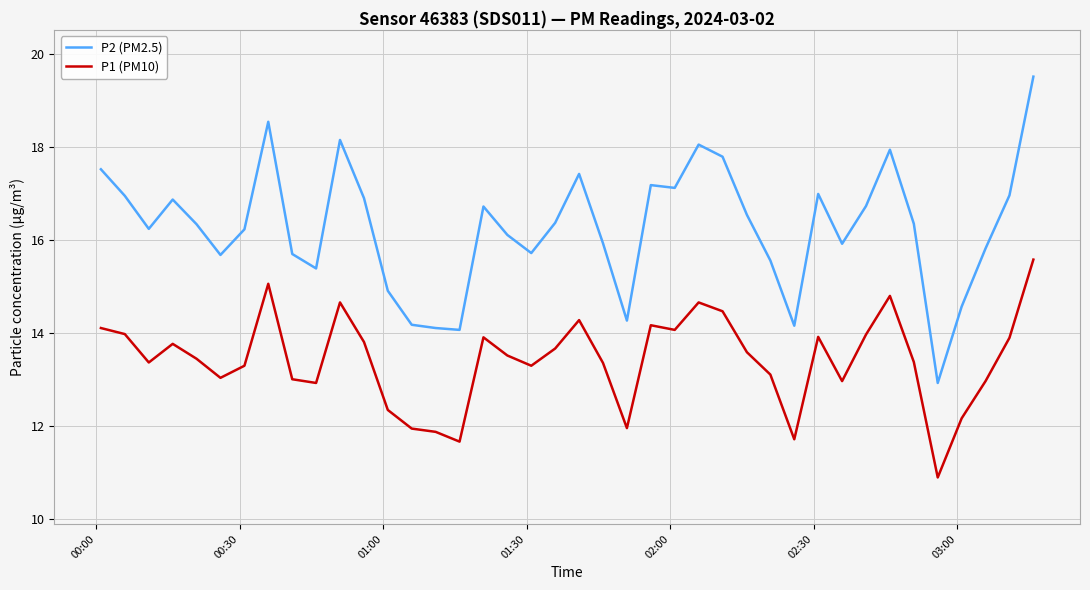

True or false: P2 (PM2.5) and P1 (PM10) intersect in this chart.

False